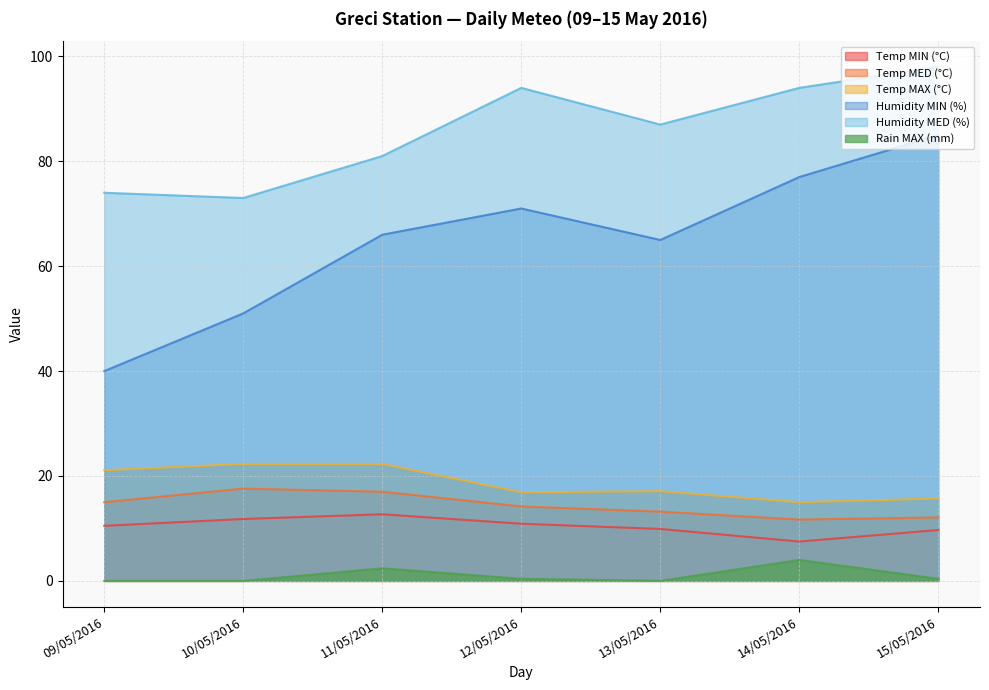

Reading left to right, list all the values displayed in this chart.

Temp MIN (°C): 09/05/2016=10.5	10/05/2016=11.8	11/05/2016=12.7	12/05/2016=10.9	13/05/2016=9.9	14/05/2016=7.5	15/05/2016=9.7
Temp MED (°C): 09/05/2016=15.0	10/05/2016=17.6	11/05/2016=17.0	12/05/2016=14.2	13/05/2016=13.2	14/05/2016=11.7	15/05/2016=12.1
Temp MAX (°C): 09/05/2016=21.1	10/05/2016=22.3	11/05/2016=22.3	12/05/2016=16.9	13/05/2016=17.1	14/05/2016=15.0	15/05/2016=15.7
Humidity MIN (%): 09/05/2016=40.0	10/05/2016=51.0	11/05/2016=66.0	12/05/2016=71.0	13/05/2016=65.0	14/05/2016=77.0	15/05/2016=85.0
Humidity MED (%): 09/05/2016=74.0	10/05/2016=73.0	11/05/2016=81.0	12/05/2016=94.0	13/05/2016=87.0	14/05/2016=94.0	15/05/2016=98.0
Rain MAX (mm): 09/05/2016=0.0	10/05/2016=0.0	11/05/2016=2.4	12/05/2016=0.4	13/05/2016=0.0	14/05/2016=4.0	15/05/2016=0.4